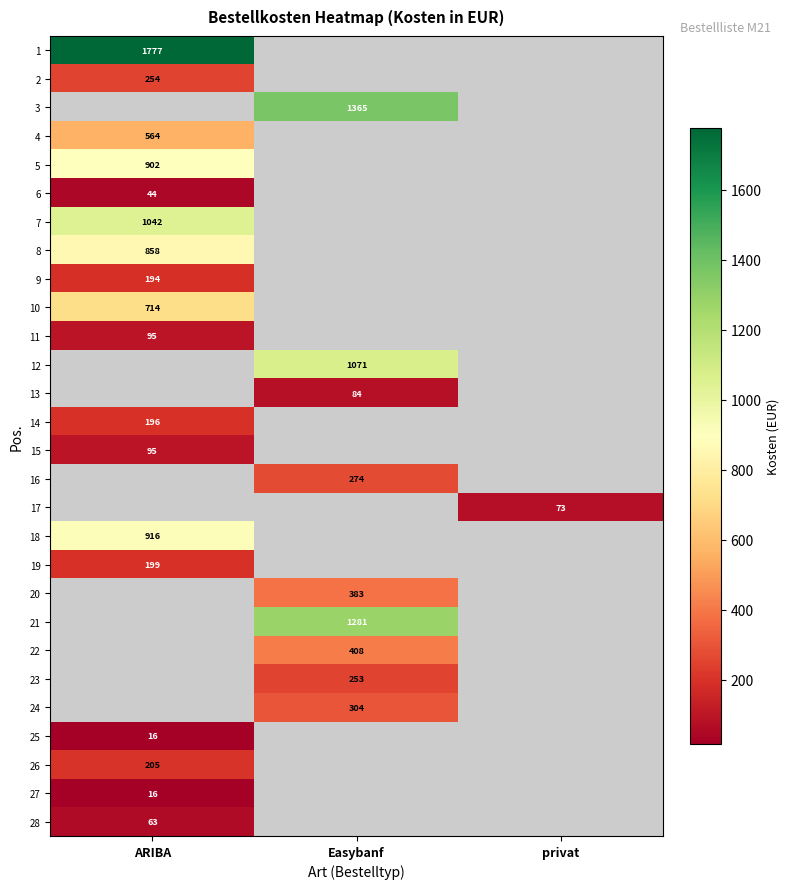

Is it true that 6 equals 43.5 at ARIBA?

True